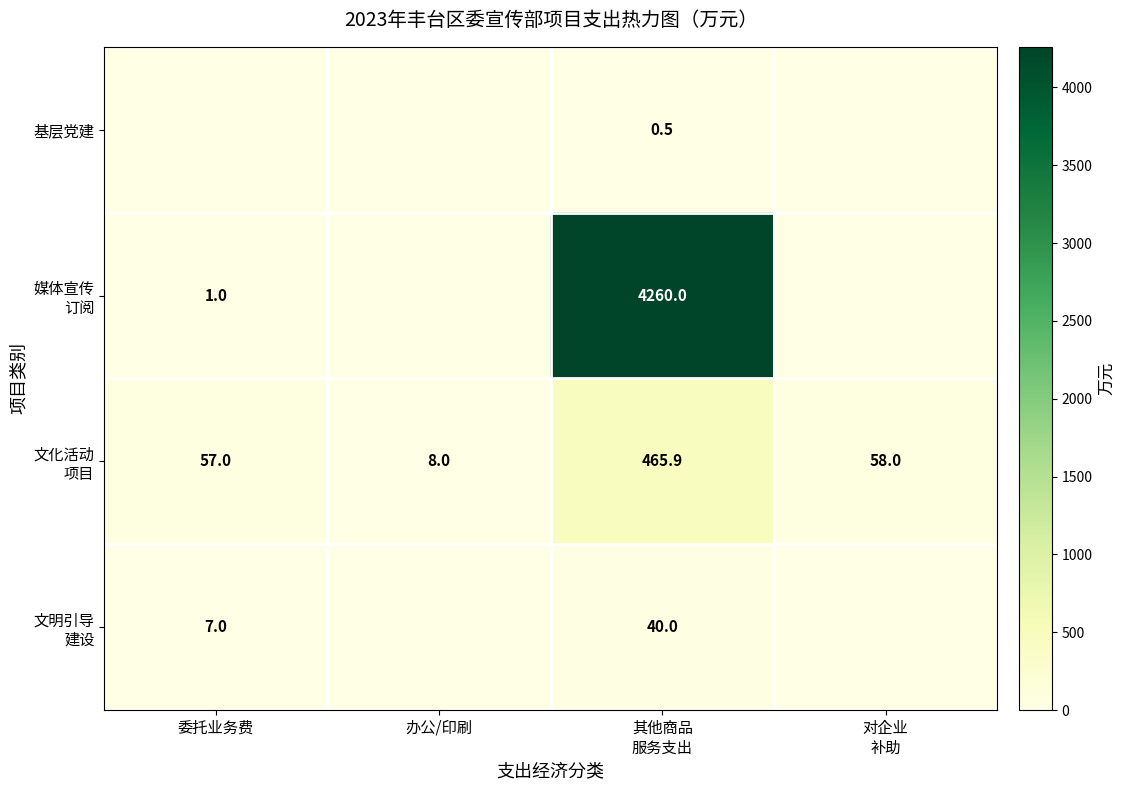

Is it true that 媒体宣传 订阅 equals 0.0 at 办公/印刷?

True